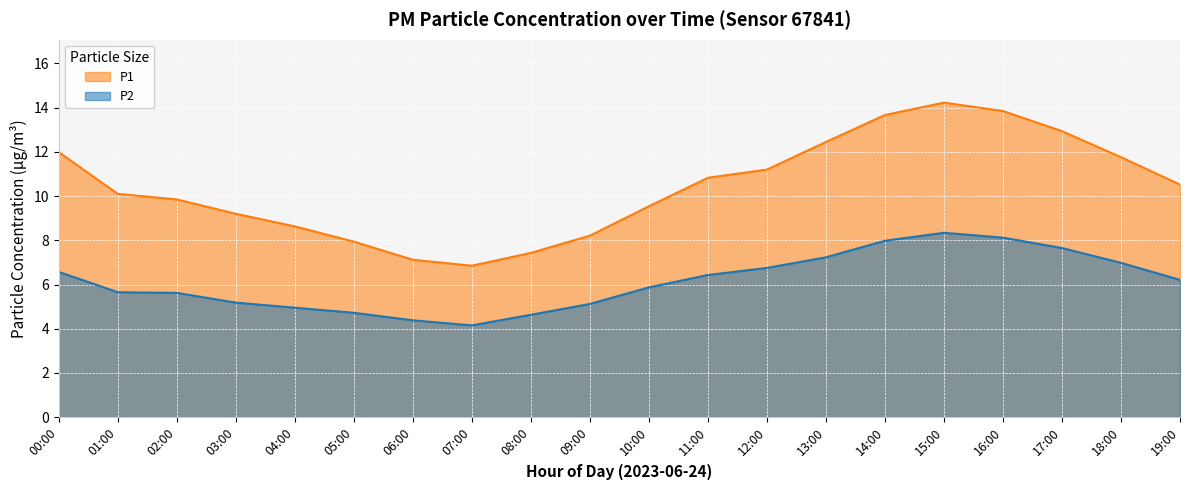

True or false: P2 and P1 intersect in this chart.

False